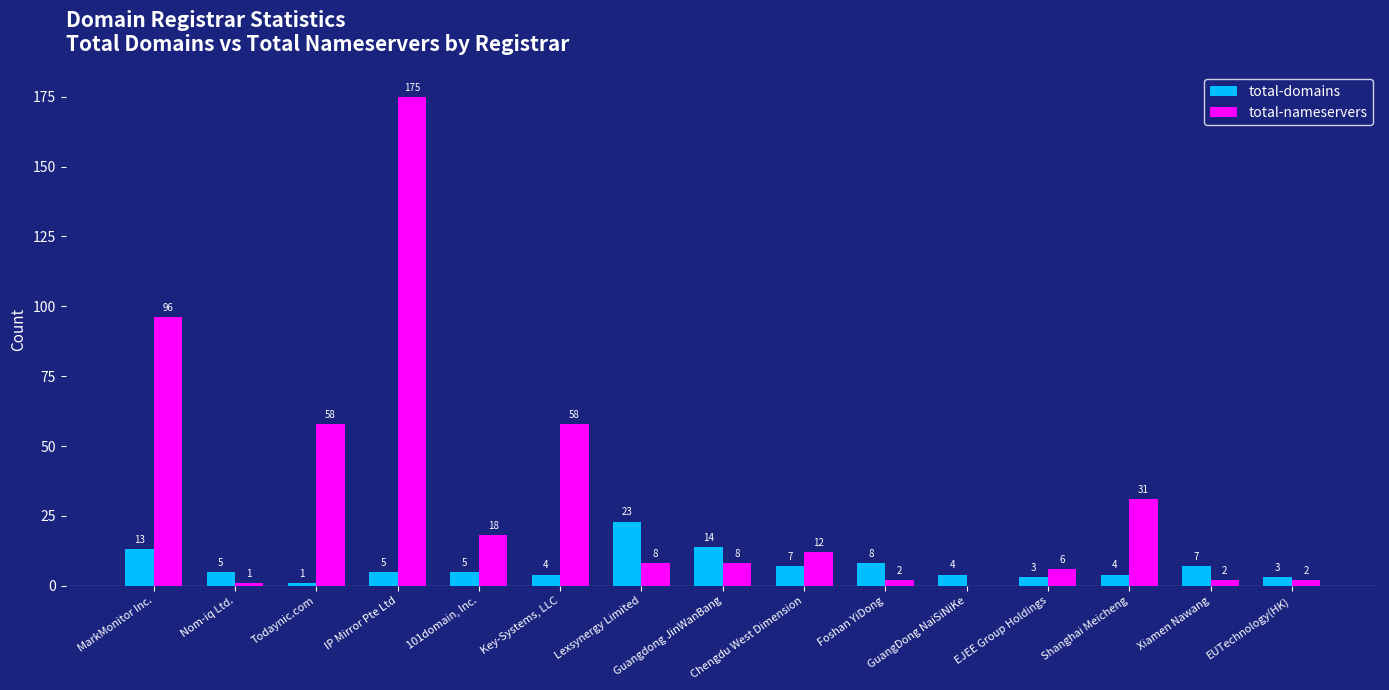

Which series changed the most between 101domain, Inc. and EJEE Group Holdings?

total-nameservers